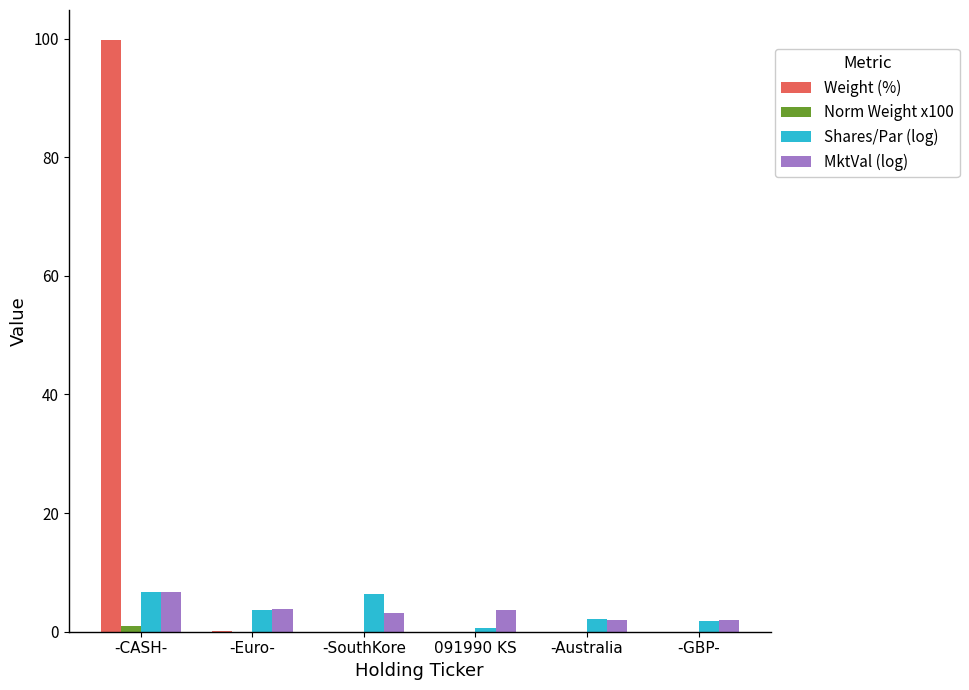

What is the maximum value shown in the chart?

99.8